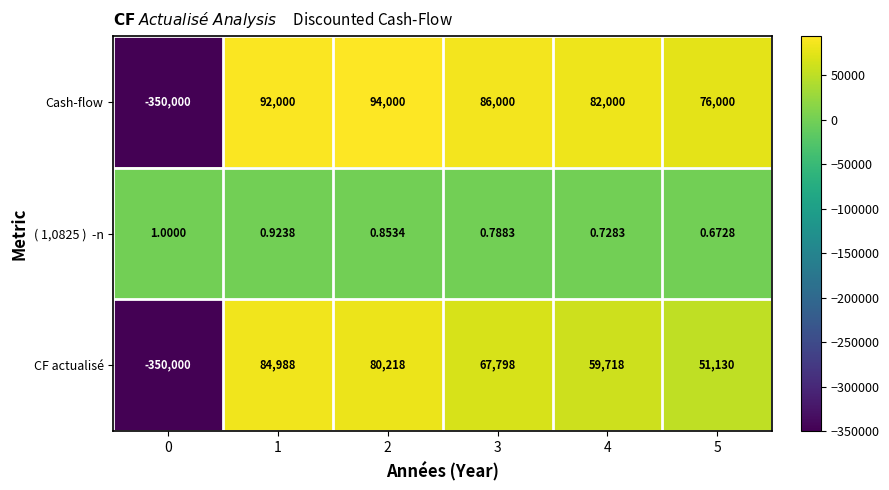

Which series has the largest total across all categories?

Cash-flow